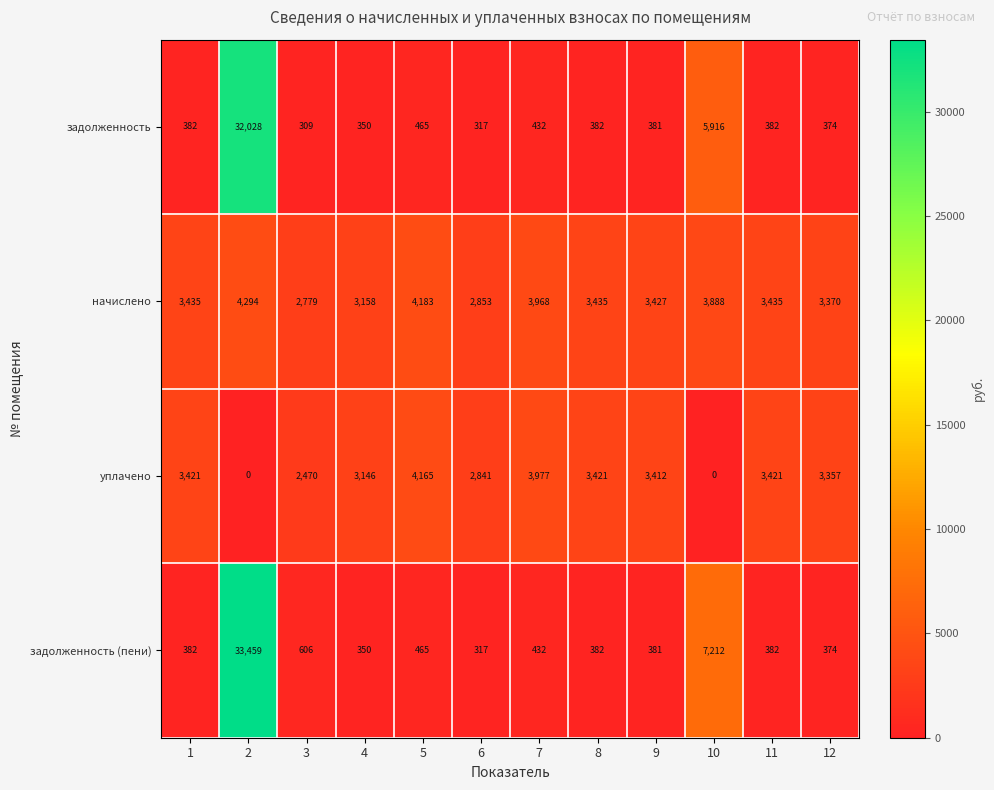

Between 1 and 3, which series saw the biggest shift?

уплачено